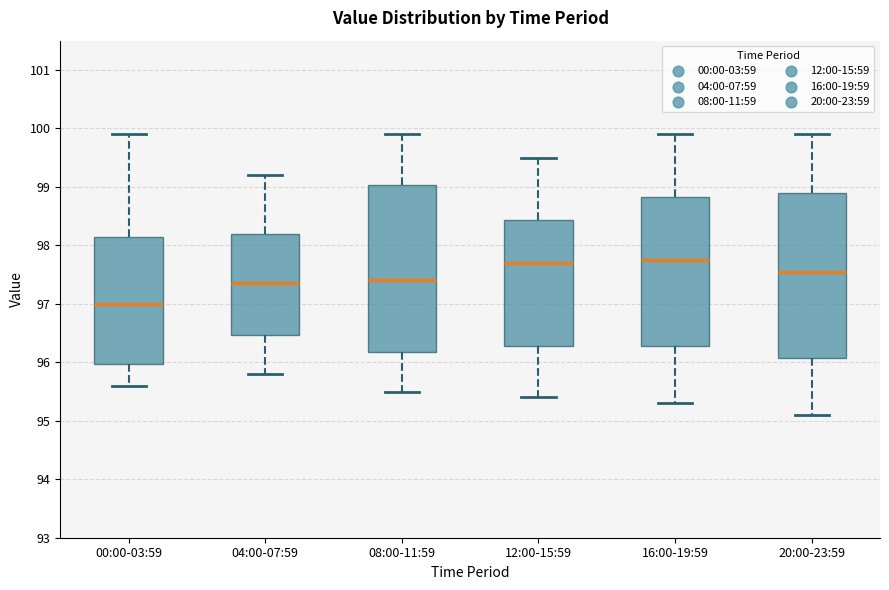

Where does the median line of the box for 04:00-07:59 sit on the y-axis? The values are not printed on the chart, so give them approximately, as read against the axis.

97.4